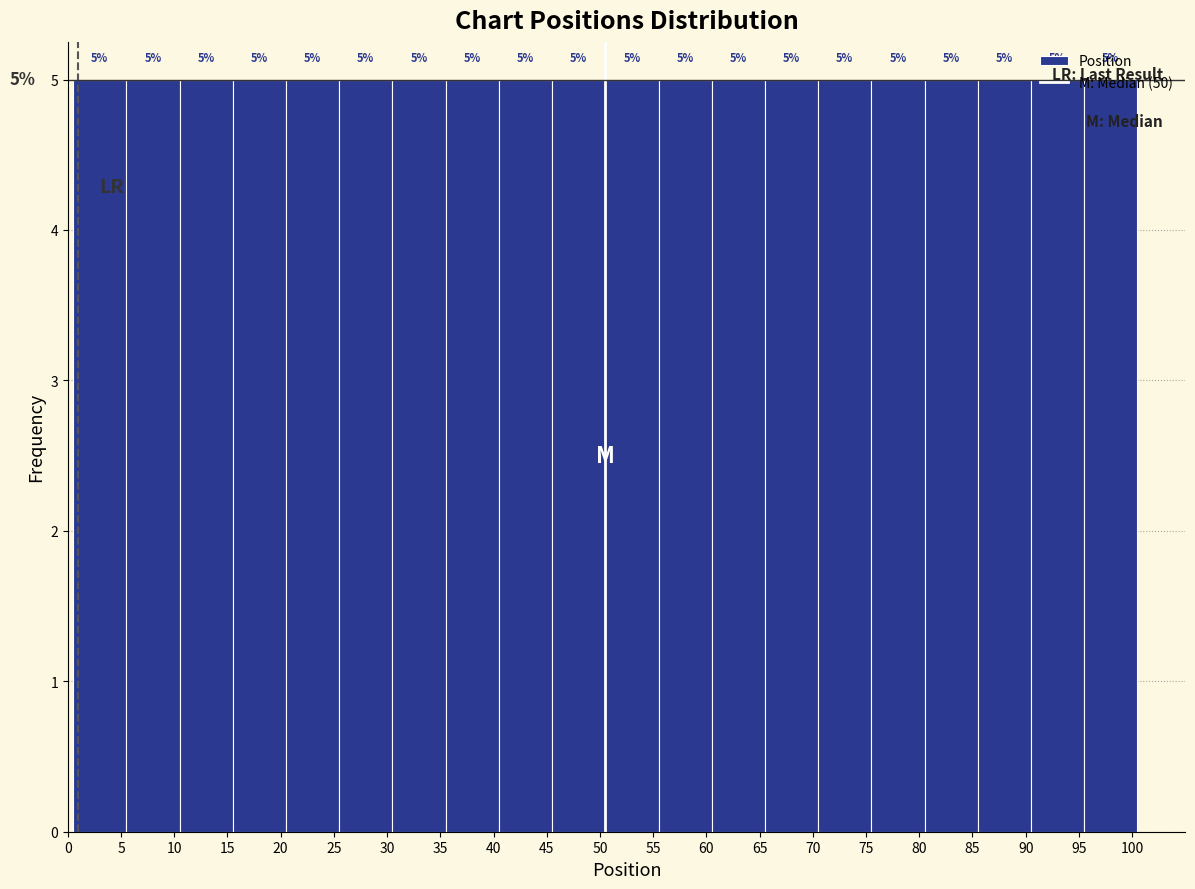

How tall is the bar that spans 10.5 to 15.5 on the x-axis?

5